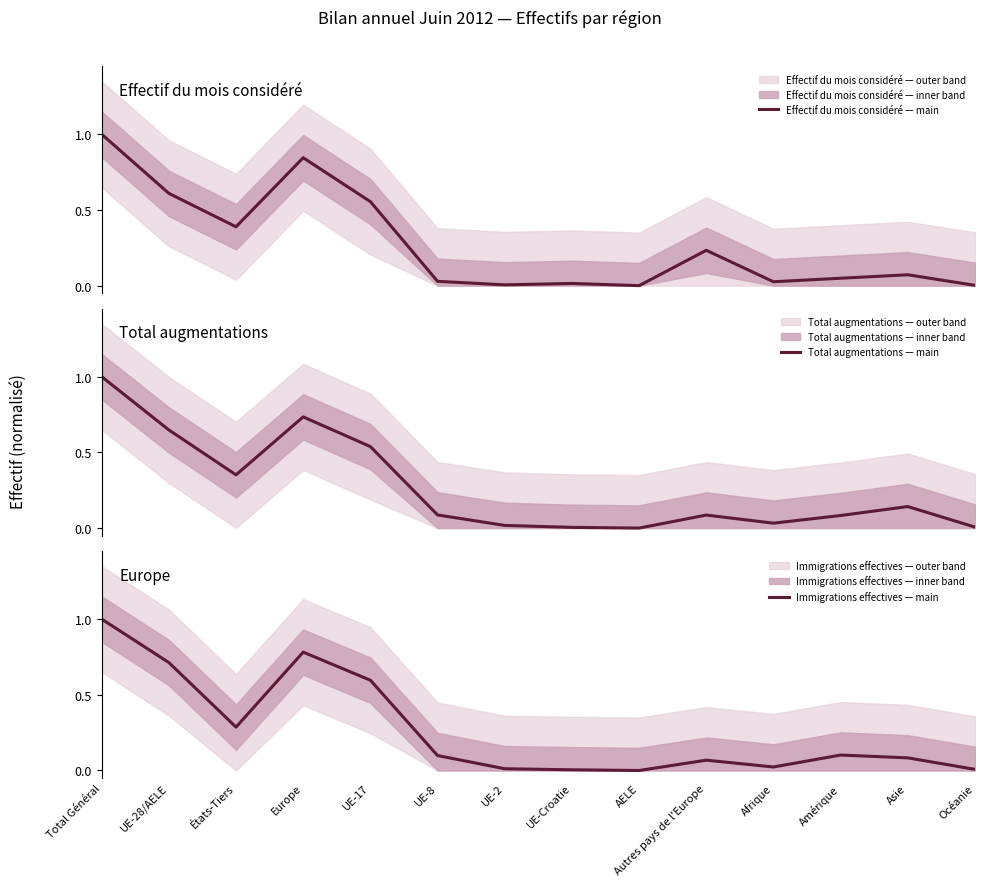

Reading left to right, transcribe all the data shown in this chart.

Effectif du mois considéré — main: 1.0	0.6	0.4	0.8	0.6	0.0	0.0	0.0	0.0	0.2	0.0	0.0	0.1	0.0
Total augmentations — main: 1.0	0.6	0.4	0.7	0.5	0.1	0.0	0.0	0.0	0.1	0.0	0.1	0.1	0.0
Immigrations effectives — main: 1.0	0.7	0.3	0.8	0.6	0.1	0.0	0.0	0.0	0.1	0.0	0.1	0.1	0.0